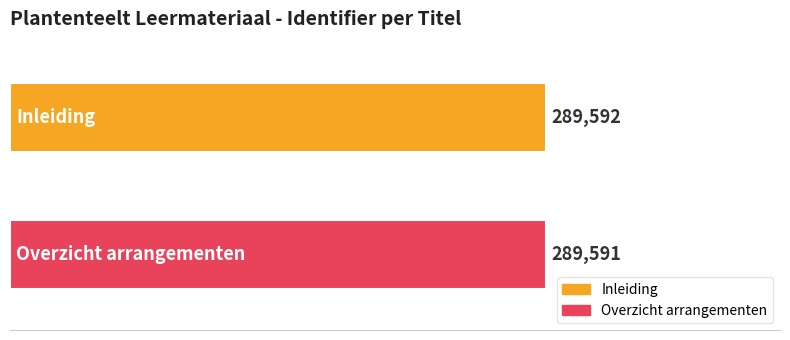

Which series has the largest range (max minus min)?

Inleiding